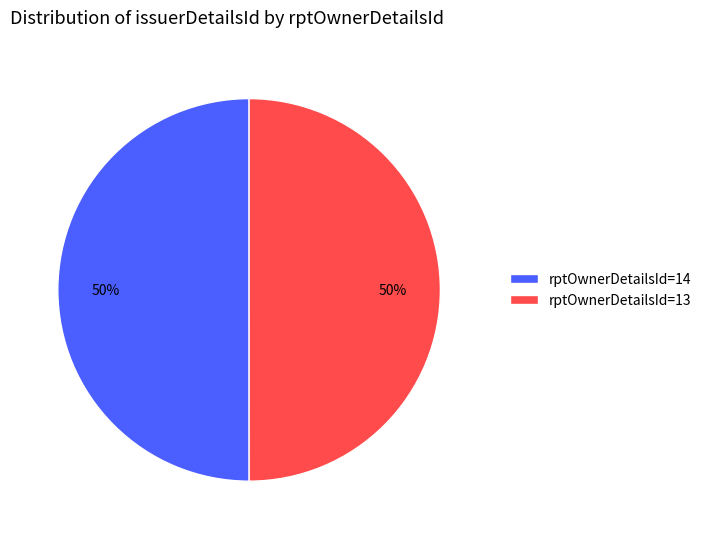

Is it true that rptOwnerDetailsId=14 is 39% of the pie?

False